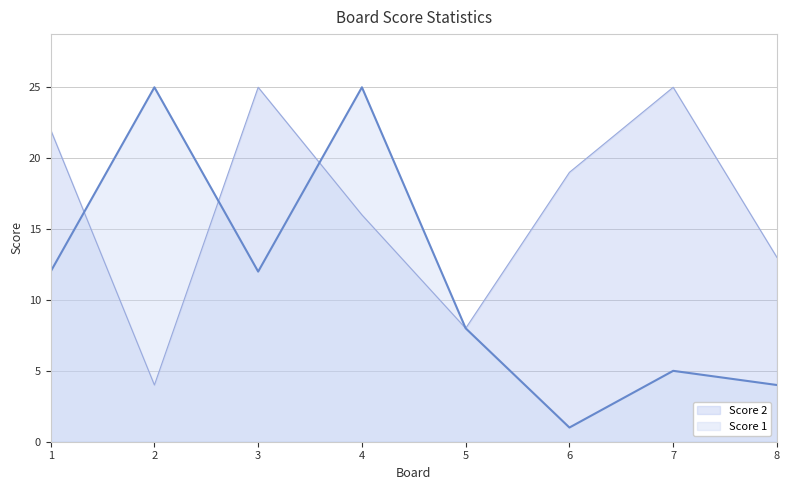

At which label does Score 2 reach its minimum?

2